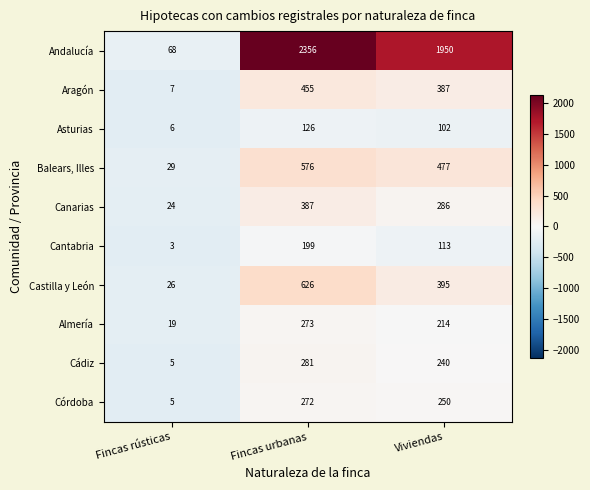

The value of Canarias at Viviendas is 500. True or false?

False